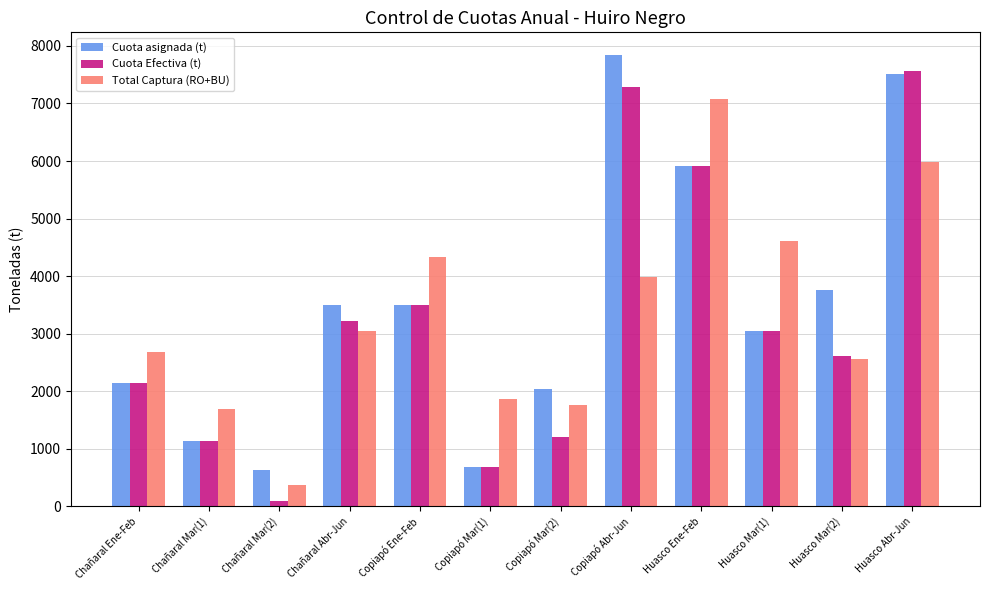

Count the number of data series in this chart.

3